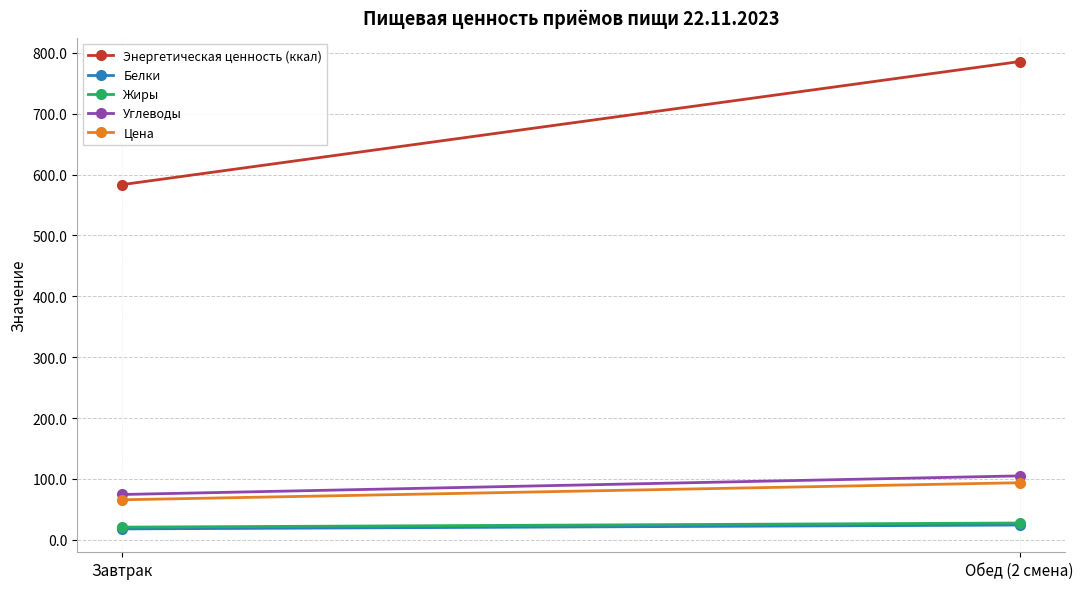

How many data points in Углеводы are less than 105?

1